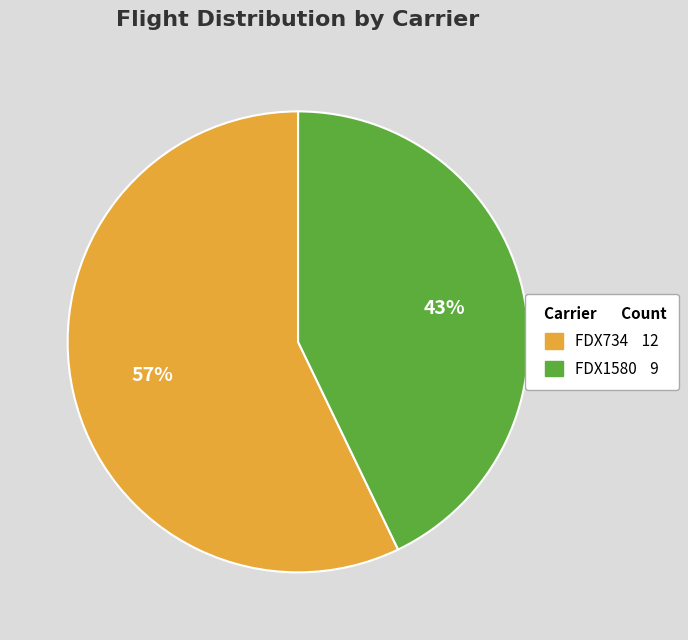

Approximately how many times larger is the value at FDX734 compared to FDX1580?

1.3